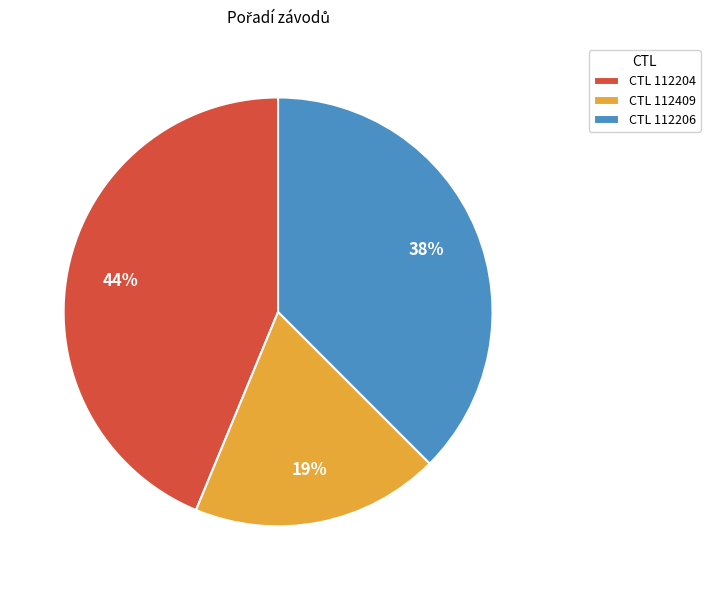

To the nearest percent, what is the difference between the largest and smallest slice percentages?

25%